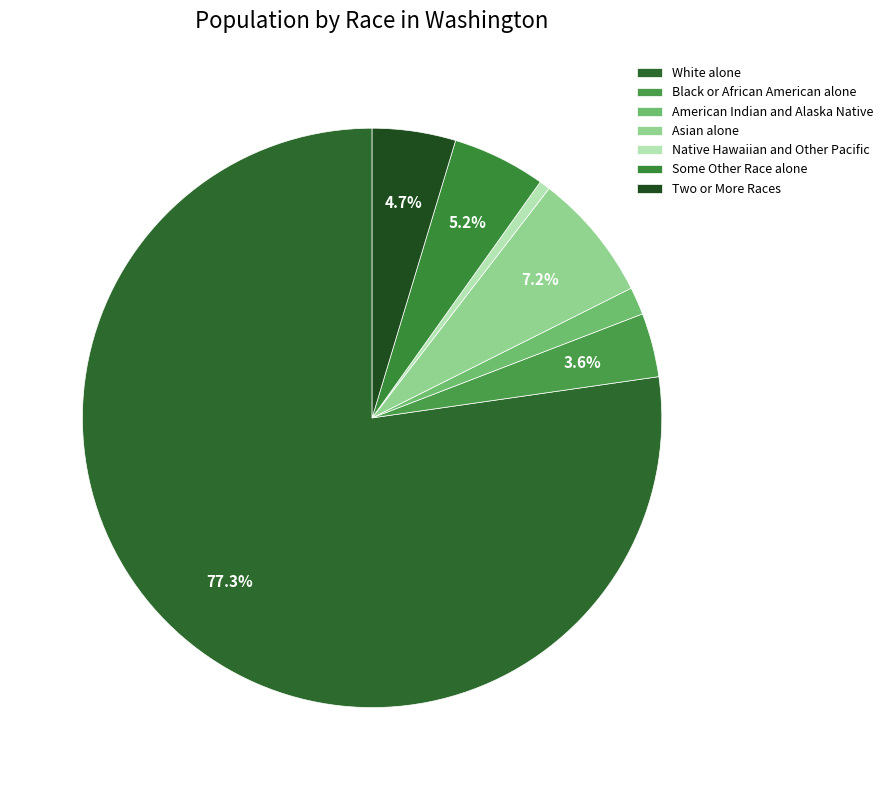

Which slice represents more than half of the pie?

White alone